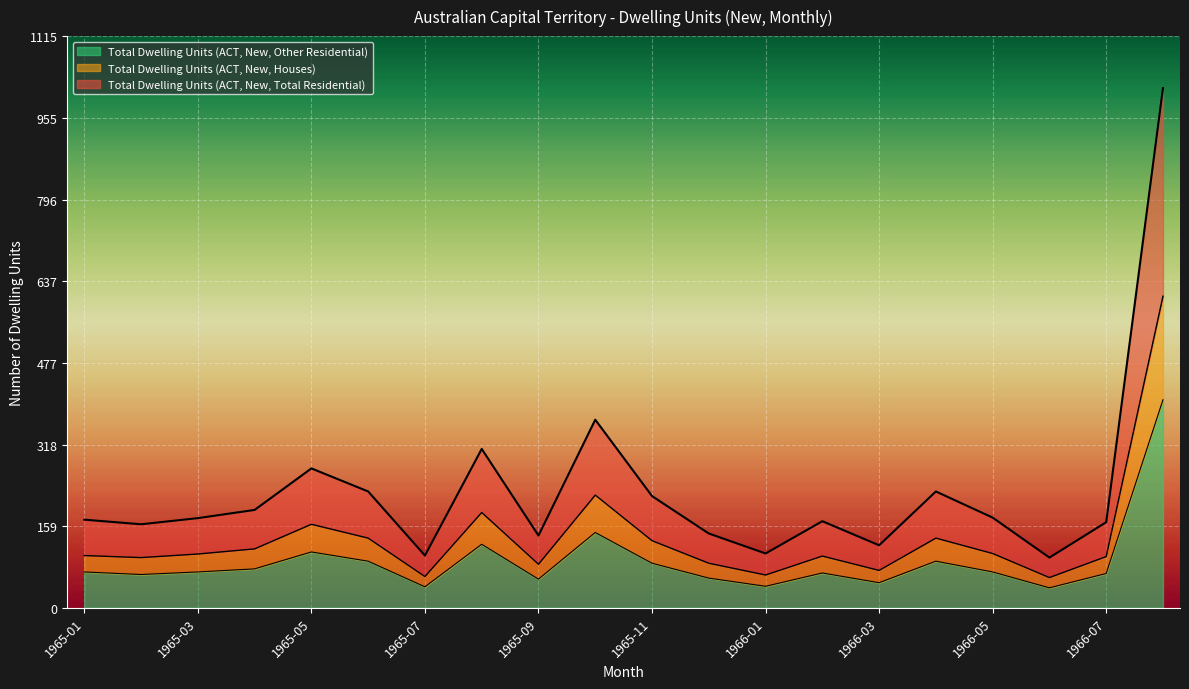

At which category is the sum across all series the highest?

1966-08